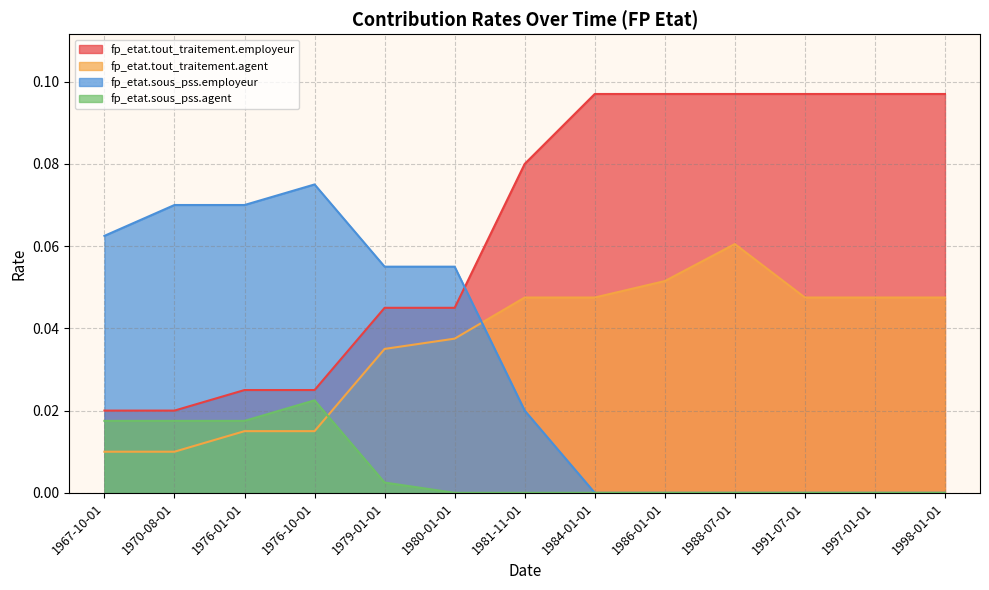

The value of fp_etat.sous_pss.employeur at 1997-01-01 is 0.0. True or false?

True